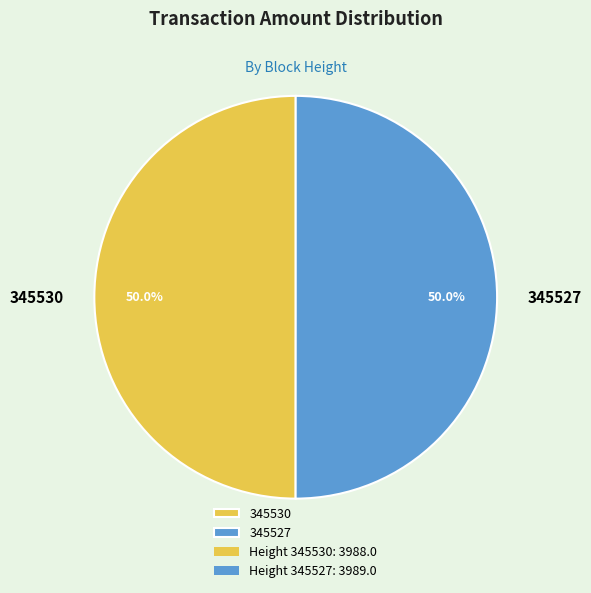

What is the ratio of the value at 345530 to the value at 345527?

1.0